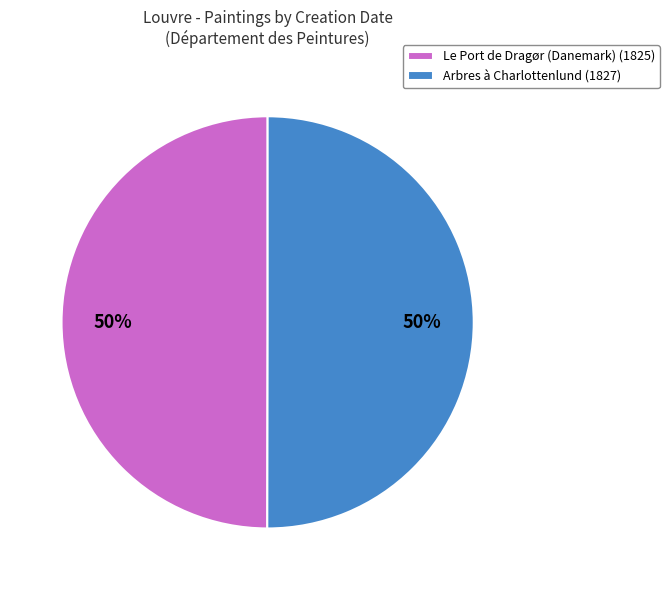

To the nearest percent, what percentage of the pie is Le Port de Dragør (Danemark)?

50%